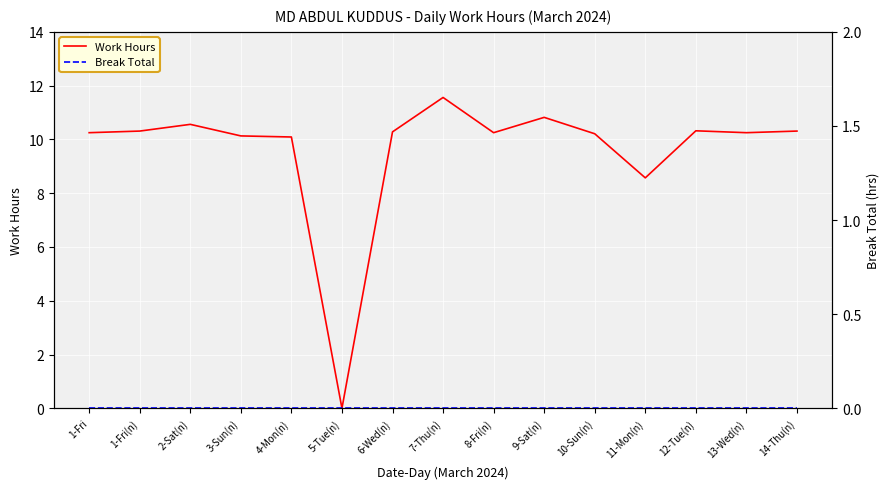

Reading left to right, list all the values displayed in this chart.

Work Hours: 1-Fri=10.2	1-Fri(n)=10.3	2-Sat(n)=10.6	3-Sun(n)=10.1	4-Mon(n)=10.1	5-Tue(n)=0.0	6-Wed(n)=10.3	7-Thu(n)=11.6	8-Fri(n)=10.2	9-Sat(n)=10.8	10-Sun(n)=10.2	11-Mon(n)=8.6	12-Tue(n)=10.3	13-Wed(n)=10.2	14-Thu(n)=10.3
Break Total: 1-Fri=0.0	1-Fri(n)=0.0	2-Sat(n)=0.0	3-Sun(n)=0.0	4-Mon(n)=0.0	5-Tue(n)=0.0	6-Wed(n)=0.0	7-Thu(n)=0.0	8-Fri(n)=0.0	9-Sat(n)=0.0	10-Sun(n)=0.0	11-Mon(n)=0.0	12-Tue(n)=0.0	13-Wed(n)=0.0	14-Thu(n)=0.0